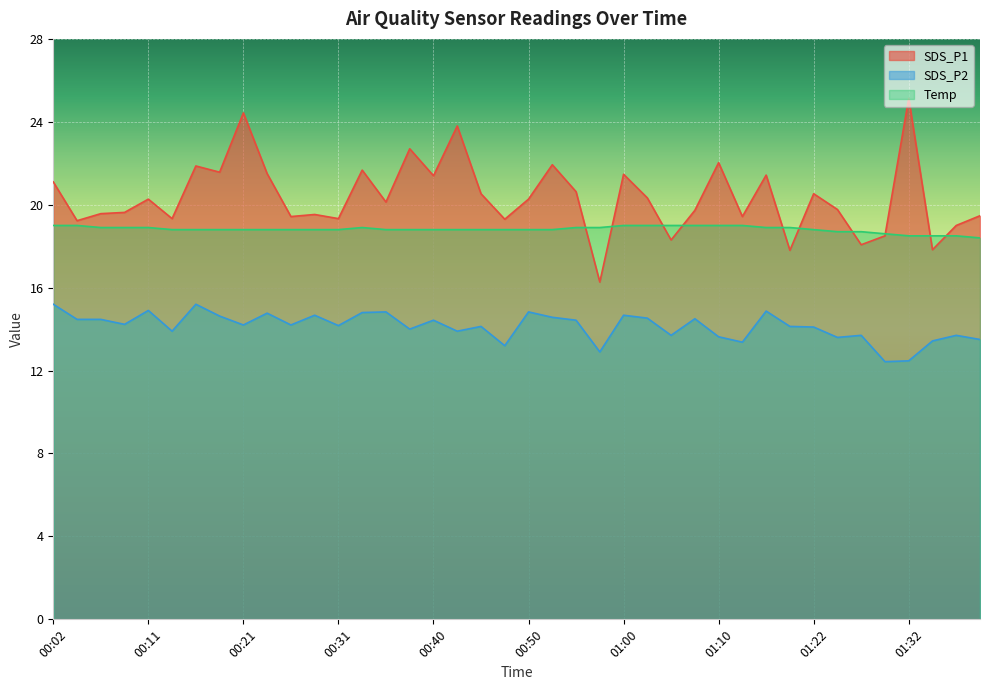

Does the chart display data point markers on the line(s)?

No